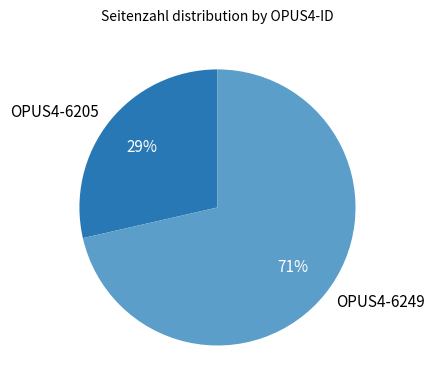

Does OPUS4-6205 account for over 50% of the chart?

No